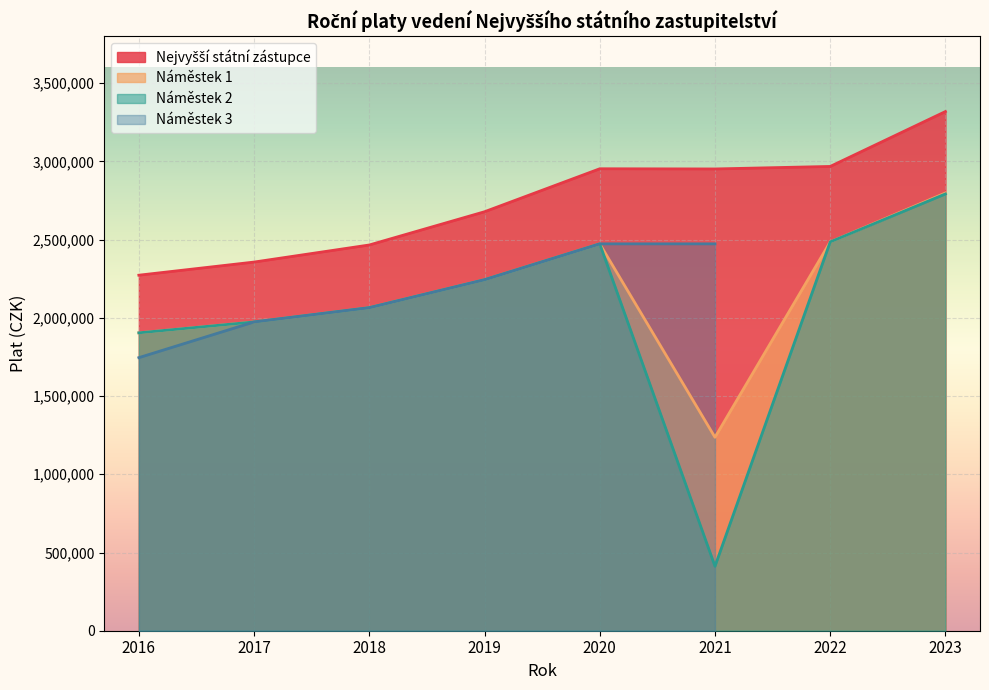

At which label does Náměstek 2 first exceed 2244000?

2020